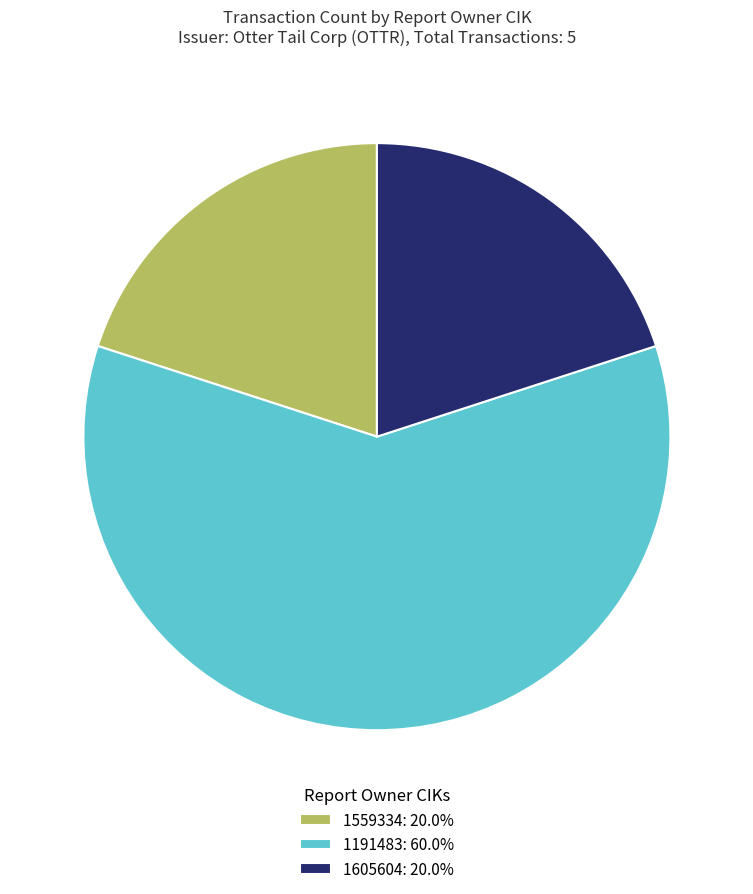

Is it true that 1605604 is 13% of the pie?

False